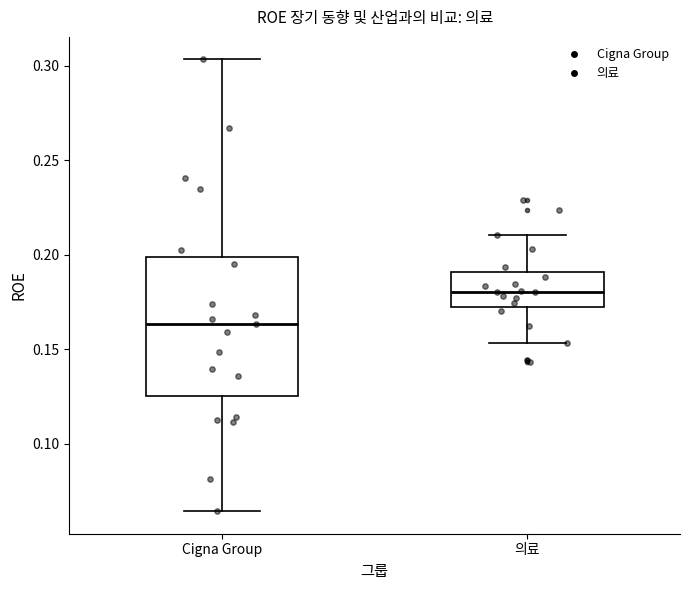

Which box has the highest median line?

의료